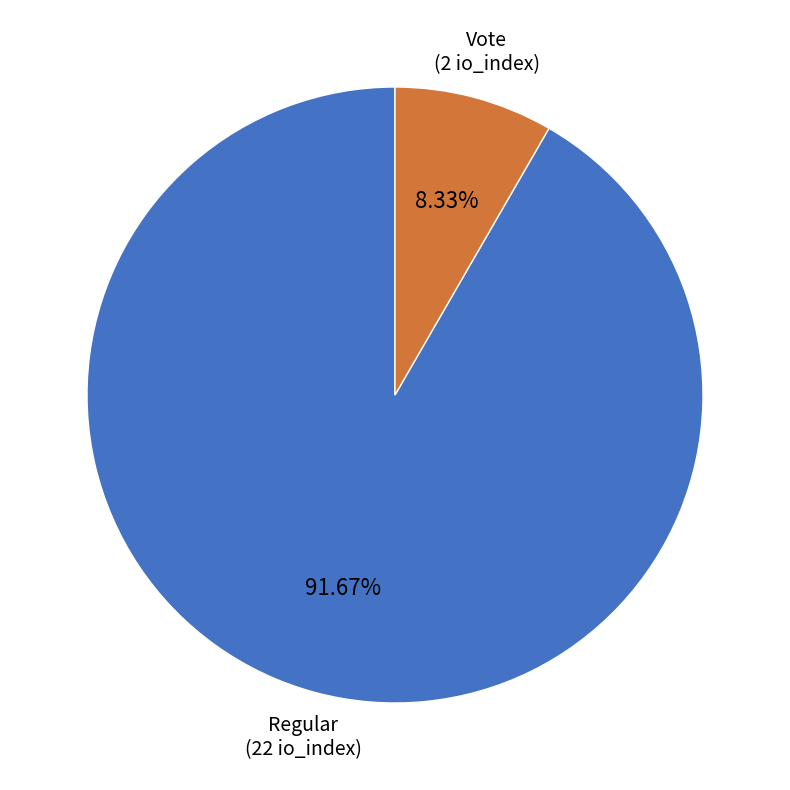

Is the sum of Vote and Regular greater than half?

Yes